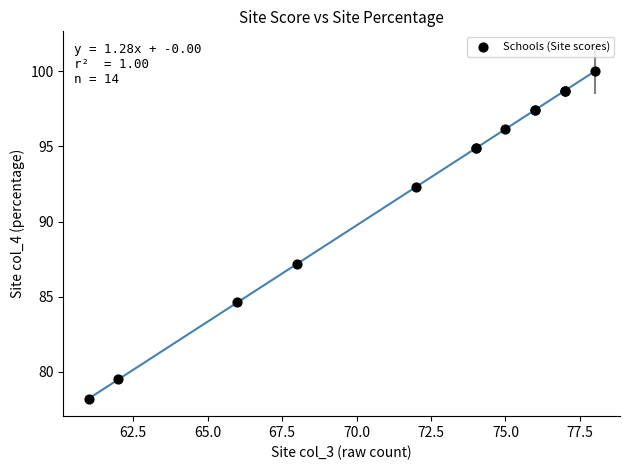

What Y value in the scatter plot is closest to 89?

87.2